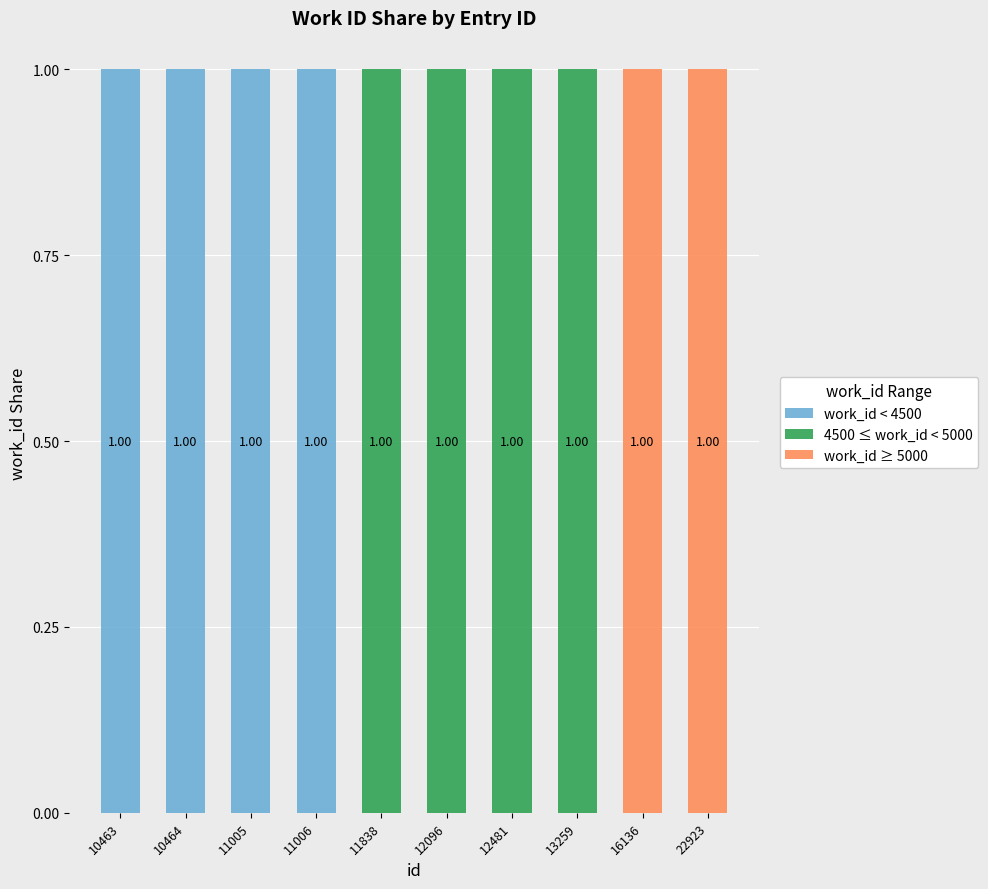

Are the bars horizontal?

No